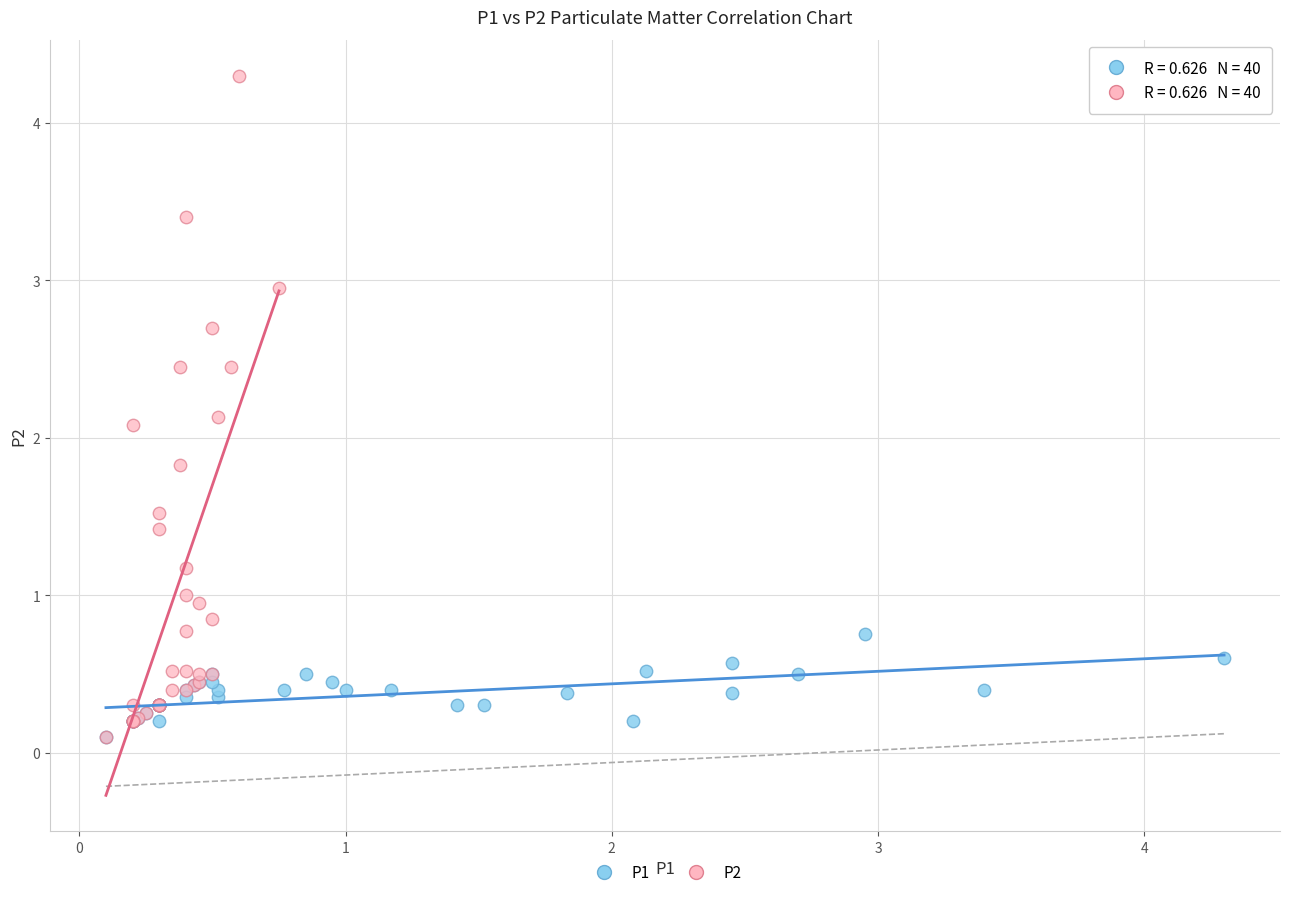

What are all the series names shown in the legend?

P1, P2